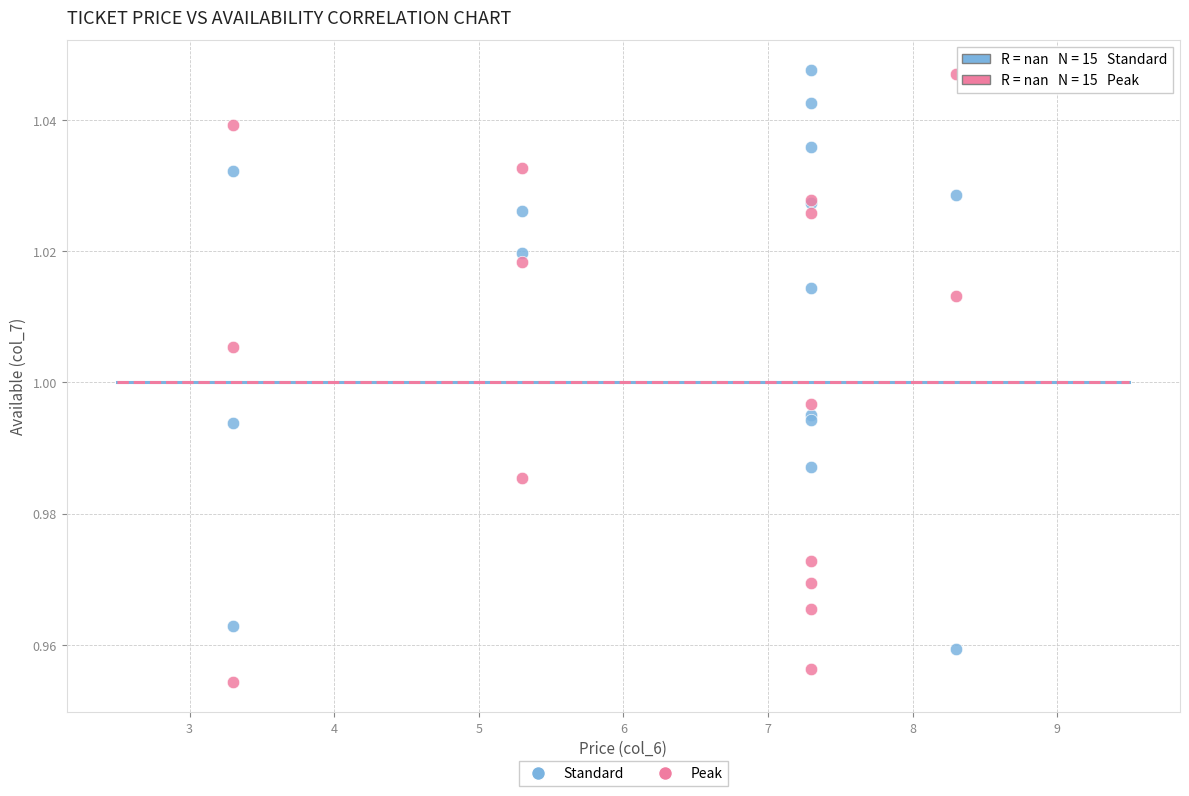

What are all the series names shown in the legend?

Standard, Peak